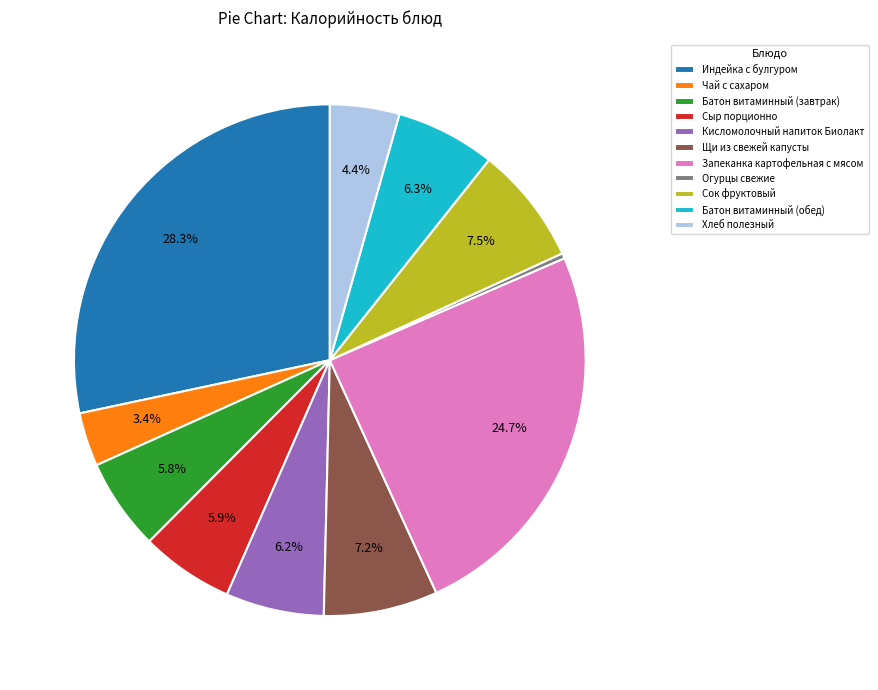

To the nearest percent, what portion does Запеканка картофельная с мясом represent?

25%